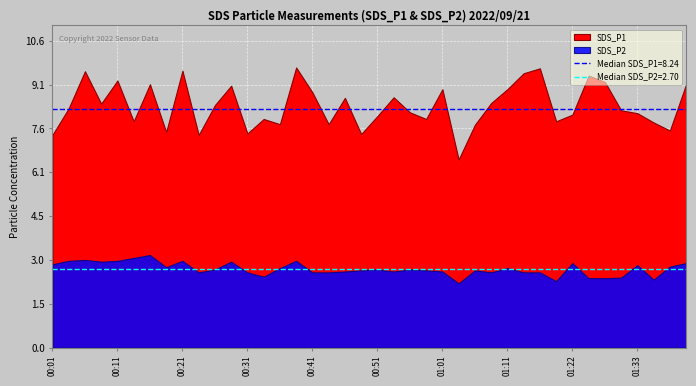

How many interior local peaks does the SDS_P2 series have?

11